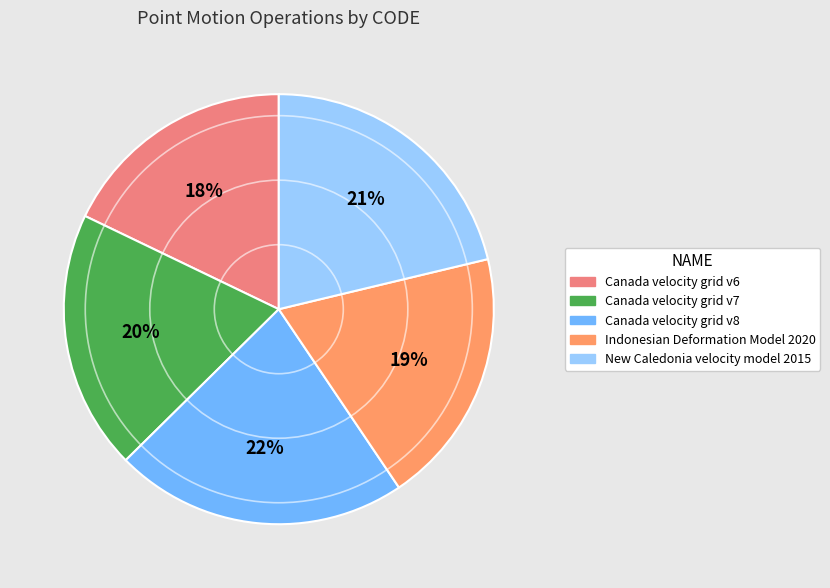

To the nearest percent, what is the average slice percentage?

20%